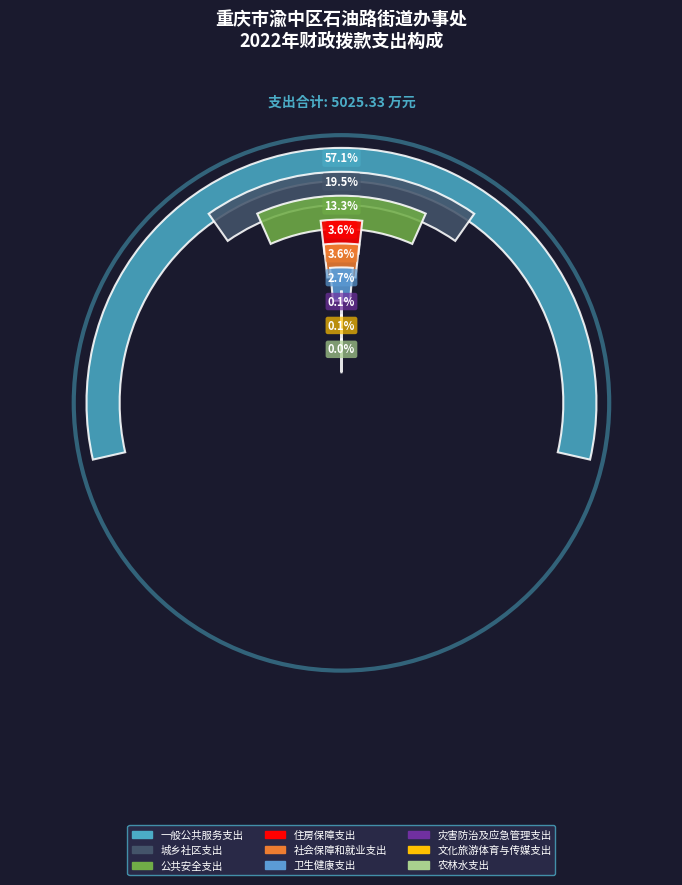

Which category accounts for the majority?

一般公共服务支出